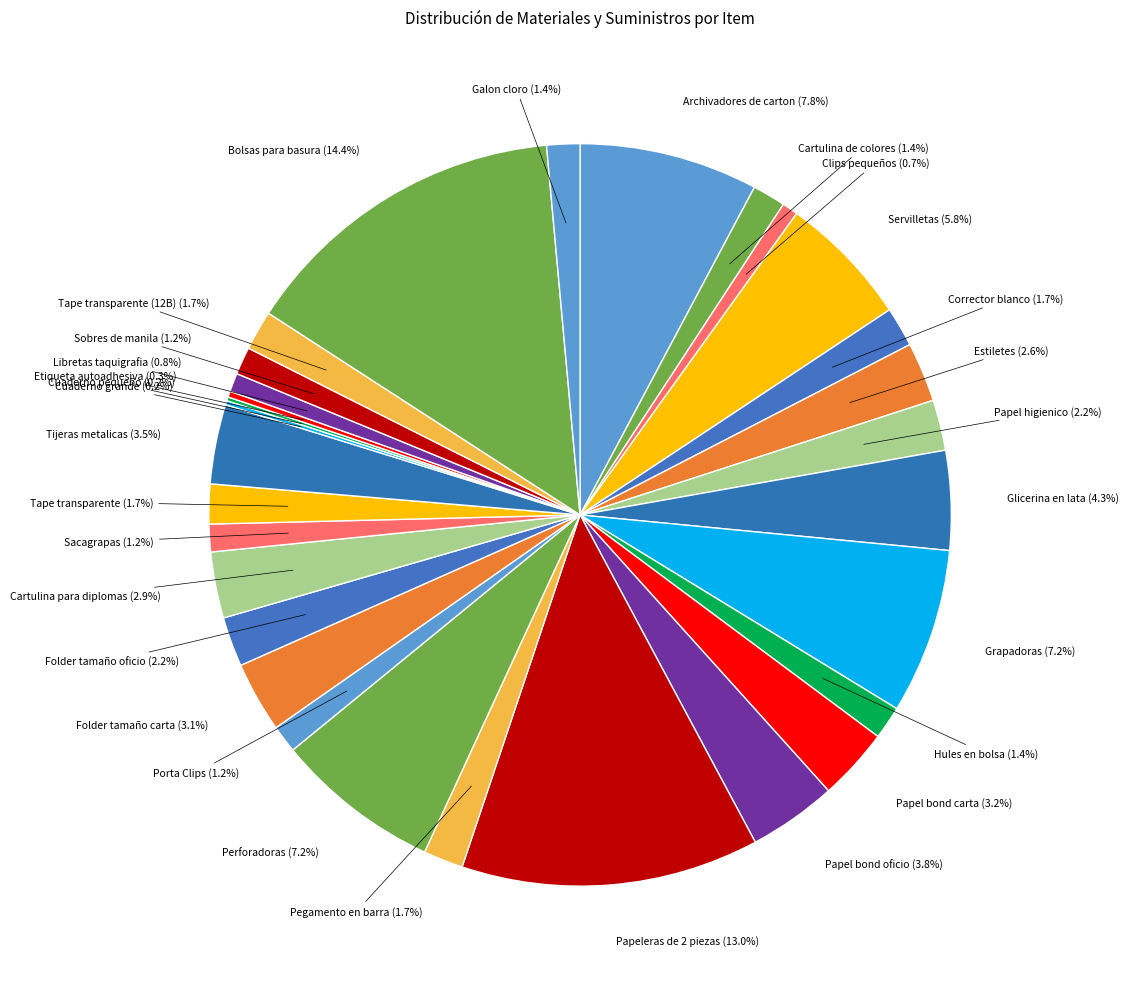

How much of the chart is everything except Sacagrapas?

98.8%